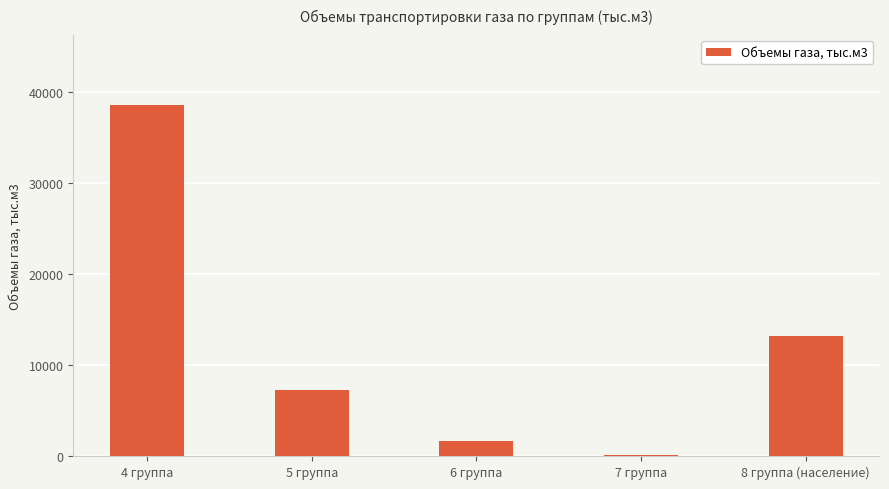

Which has a higher value, 5 группа or 7 группа?

5 группа